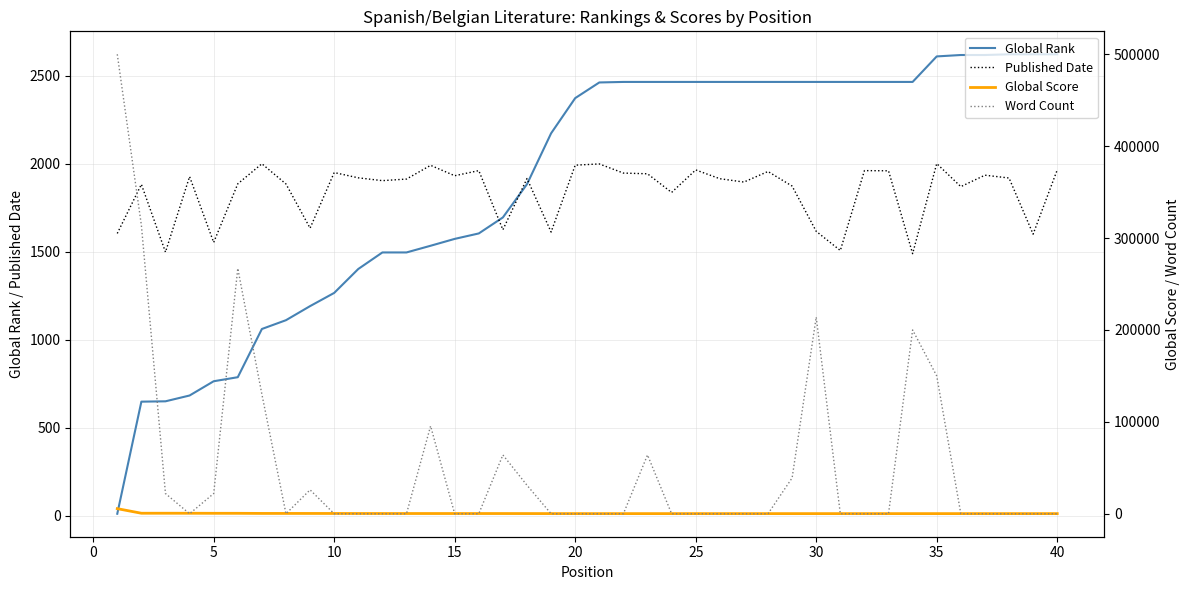

The value of Published Date at 40 is 1966. True or false?

True